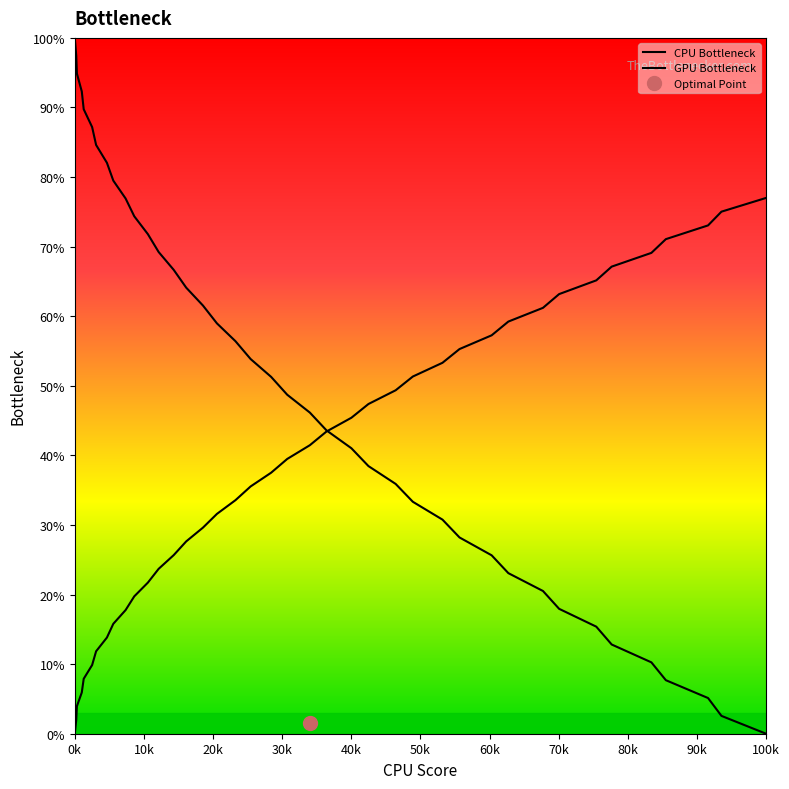

Rank the series by their average value, from highest to lowest.

CPU Bottleneck, GPU Bottleneck